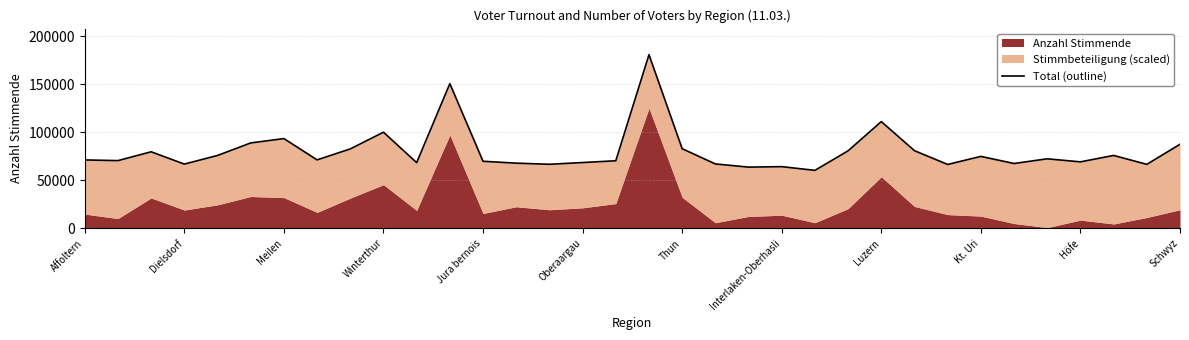

True or false: the data shows 37676.8 at Luzern.

False